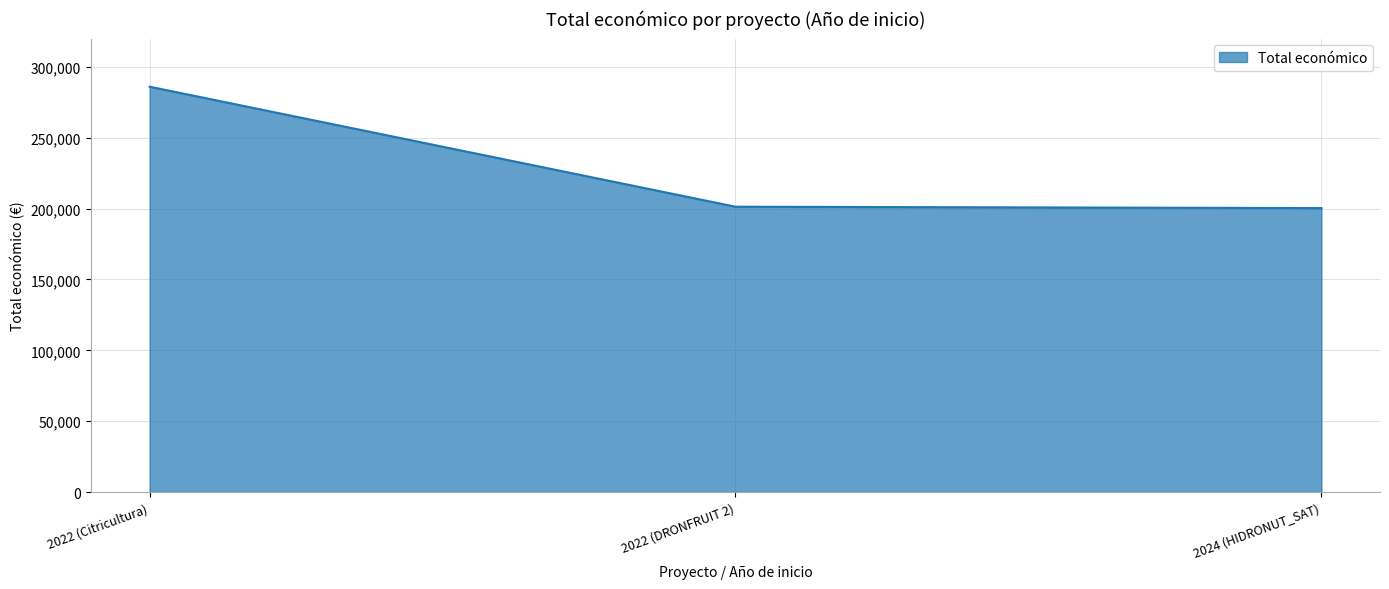

Count the number of categories in the chart.

3